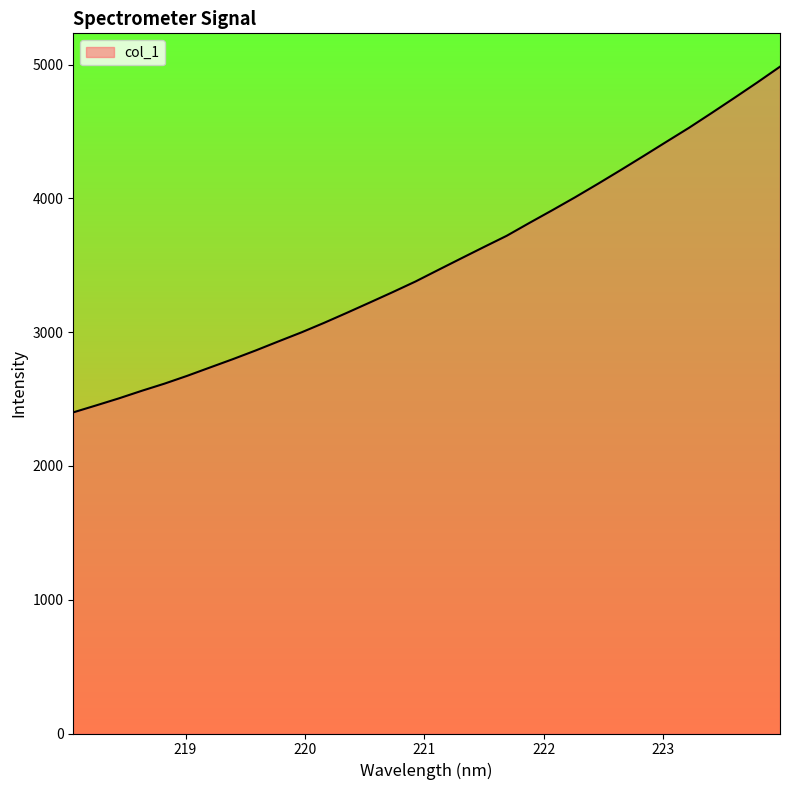

Reading left to right, what are all the values shown in this chart?

2400.6	2452.5	2505.3	2561.8	2615.6	2674.2	2736.7	2798.8	2863.7	2931.7	2998.6	3070.3	3145.4	3222.0	3299.3	3378.8	3465.3	3551.2	3636.4	3720.4	3817.0	3911.5	4008.2	4108.5	4211.3	4316.0	4422.1	4527.4	4638.8	4751.8	4866.6	4984.8